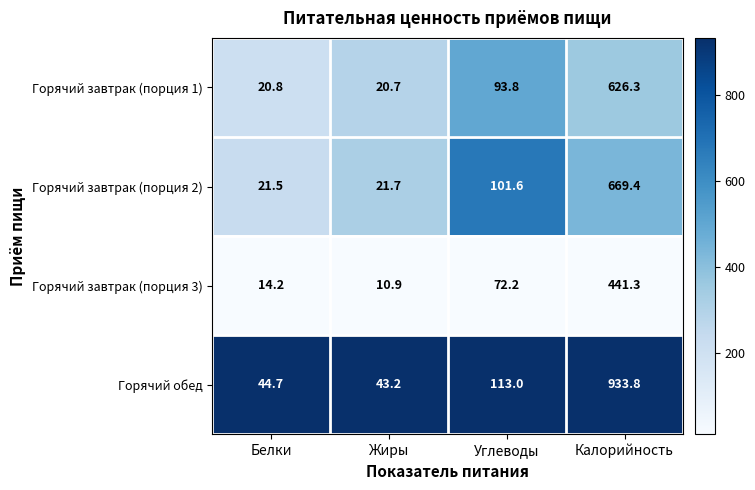

Reading left to right, extract all data points from this chart.

Горячий завтрак (порция 1): 20.8	20.7	93.8	626.3
Горячий завтрак (порция 2): 21.5	21.7	101.6	669.4
Горячий завтрак (порция 3): 14.2	10.9	72.2	441.3
Горячий обед: 44.7	43.2	113.0	933.8